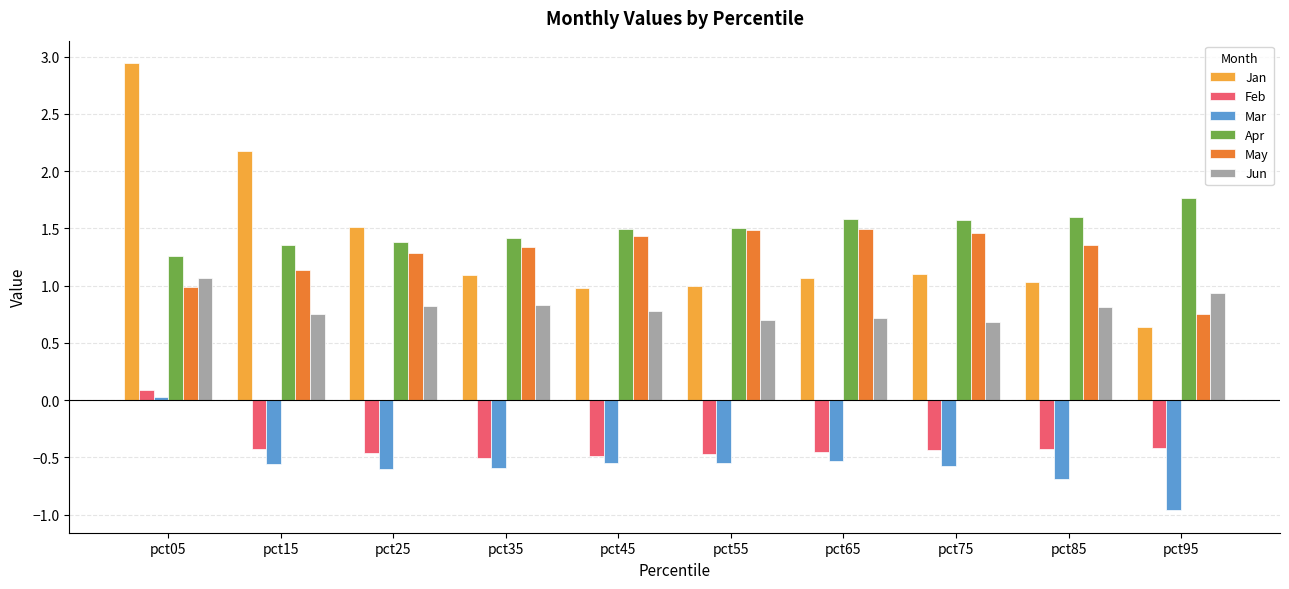

Rank the series by their maximum value, from highest to lowest.

Jan, Apr, May, Jun, Feb, Mar